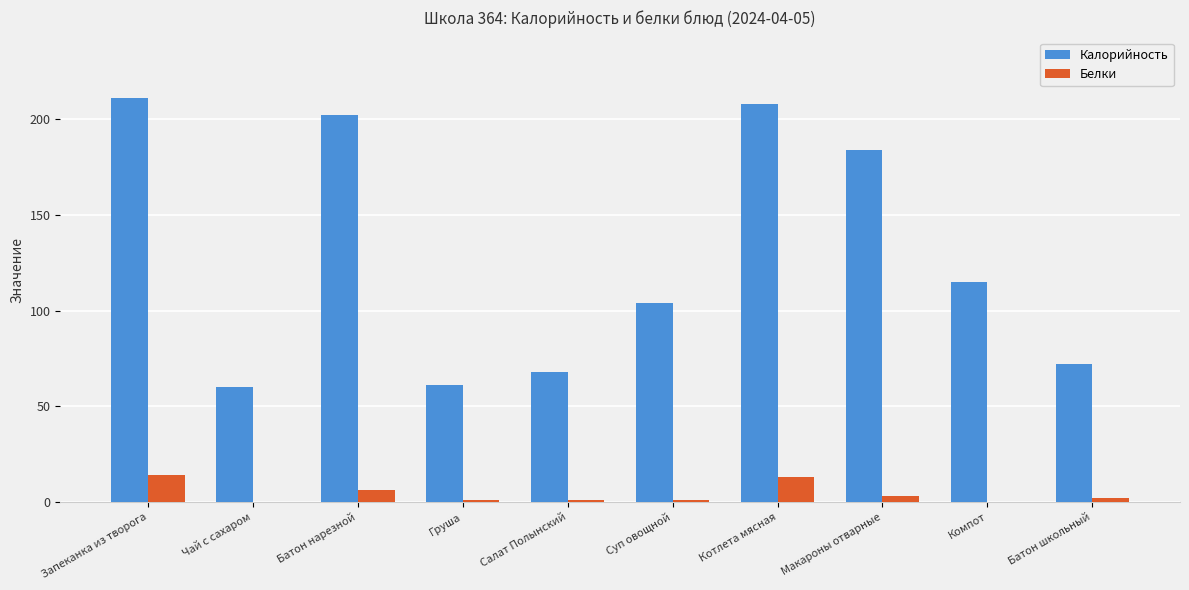

Is it true that Калорийность equals 115 at Компот?

True